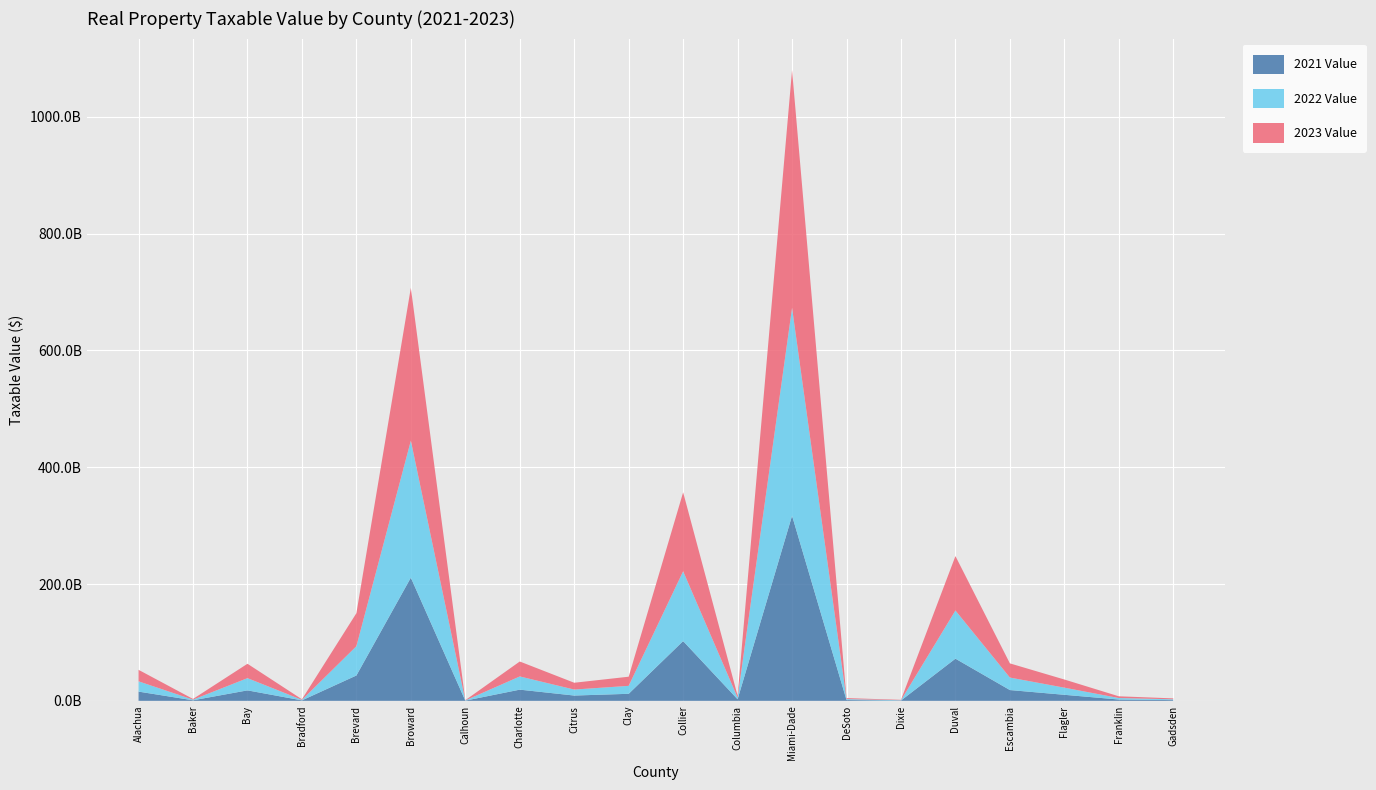

Reading left to right, list all the values displayed in this chart.

2021 Value: 15797847595	933115378	17920931701	799143466	43397485103	210936933010	328347444	19155493502	9059608472	12040804705	102310508528	2653738548	317026320231	1379871719	506513456	72195899471	18466727787	10329675874	2250155852	1240422248
2022 Value: 17584478657	1086228935	20933587101	887804765	50153435097	234626849040	362302379	22603755734	10257531779	13621625696	119563465263	2941215088	356044159634	1579040082	569768360	82493008464	21396457891	12229338199	2563254444	1387421811
2023 Value: 19726709910	1200428340	24627420428	979617999	56518744556	261763340180	410490327	25594761735	11667876301	15646316983	135200163582	3256539768	407097347085	1717195742	634954324	93187021096	24266918481	13964642756	2958996277	1567017780